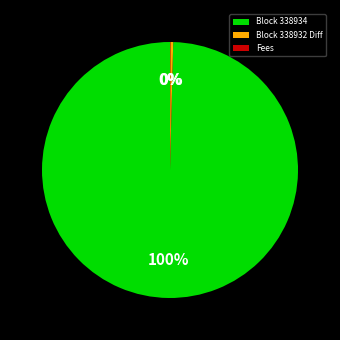

Do Block 338932 Diff and Block 338934 together represent more than half of the pie?

Yes